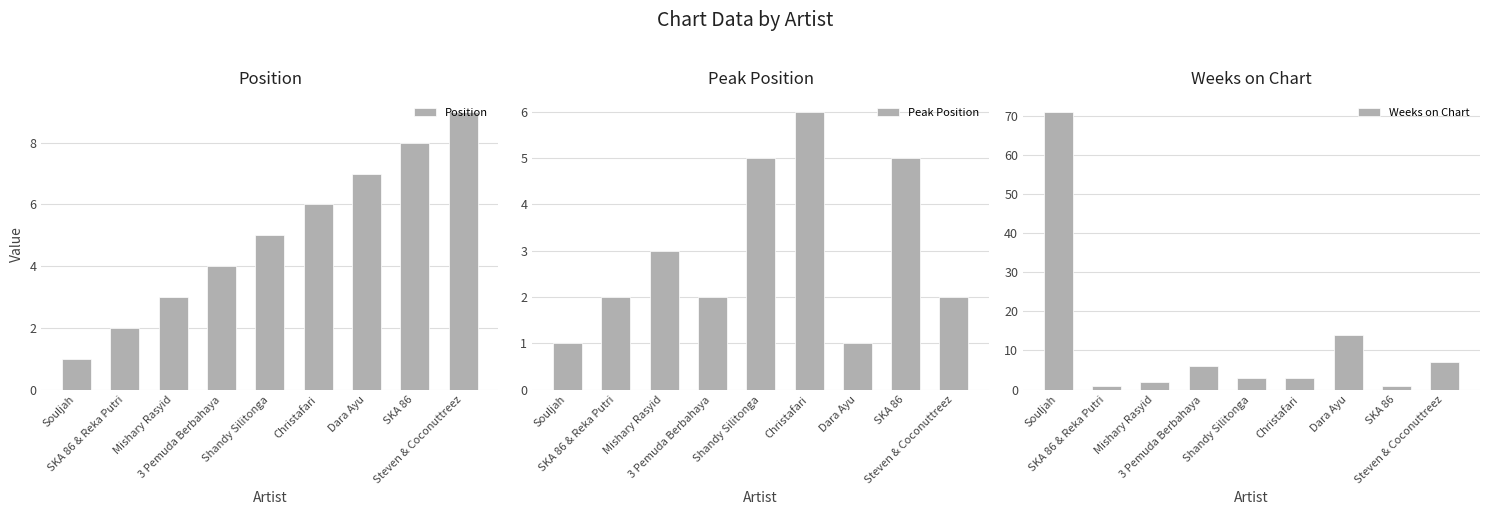

Rank the series by their maximum value, from lowest to highest.

Peak Position, Position, Weeks on Chart